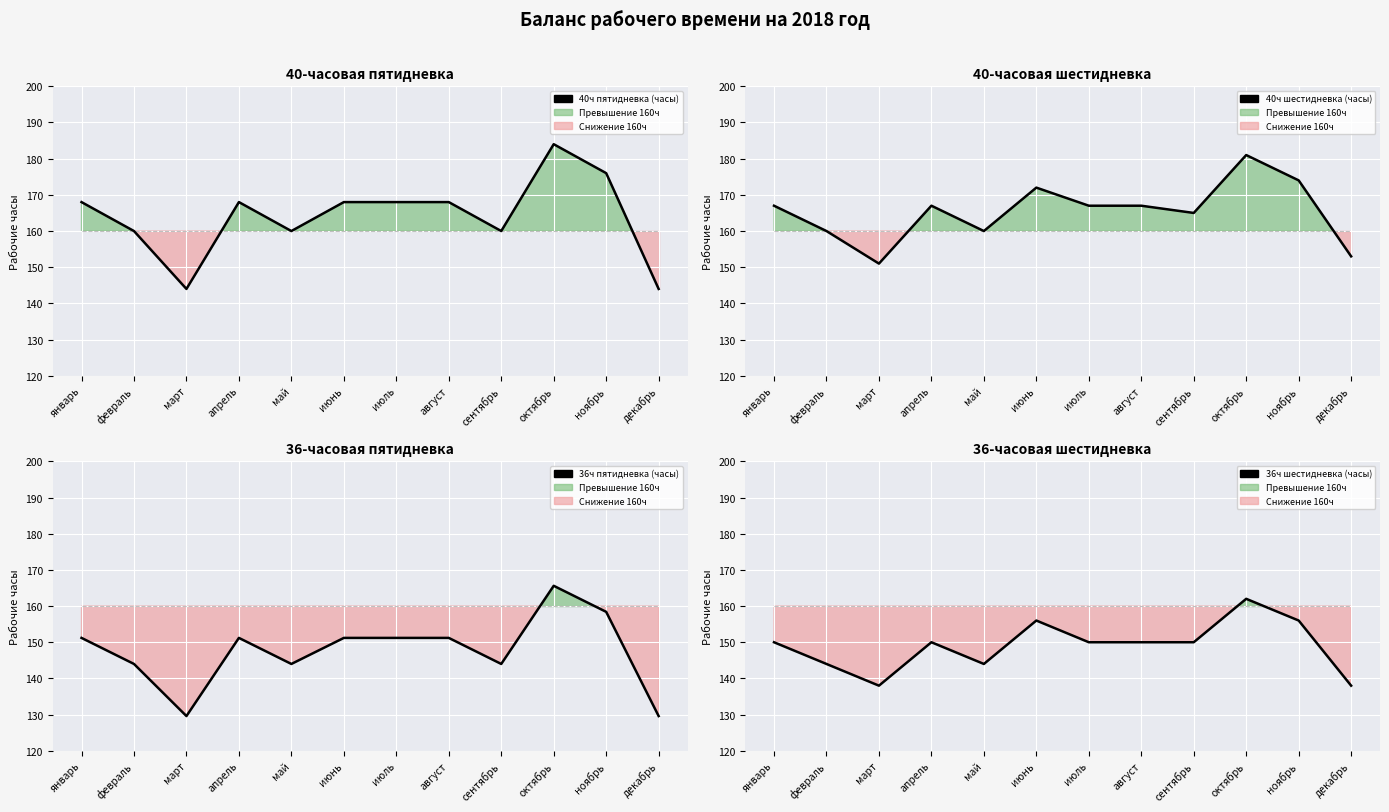

What is the difference between the 36ч пятидневка (часы) values at март and август?

21.6